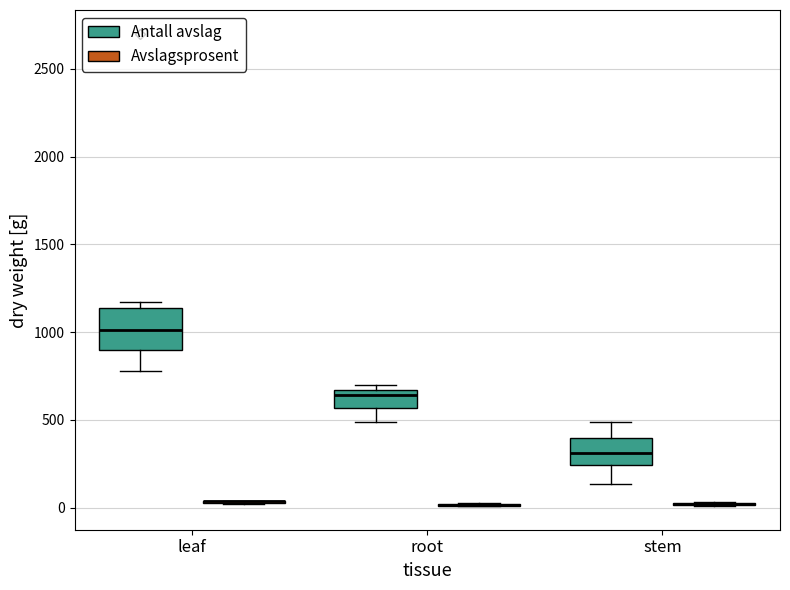

Reading left to right, read every box against the y-axis: the position of its median line, the range the box covers, and the ends of its whiskers. The values are not printed on the chart, so give them approximately, as read against the axis.

leaf (Antall avslag): median 1000, box 900 to 1150, whiskers 800 to 1150 (just above the box's upper edge)
leaf (Avslagsprosent): box collapsed to a line at 50, whiskers 0 to 50
root (Antall avslag): median 650 (just below the box's upper edge), box 550 to 650, whiskers 500 to 700
root (Avslagsprosent): box collapsed to a line at 0, whiskers 0 to 50
stem (Antall avslag): median 300, box 250 to 400, whiskers 150 to 500
stem (Avslagsprosent): box collapsed to a line at 0, whiskers 0 to 50